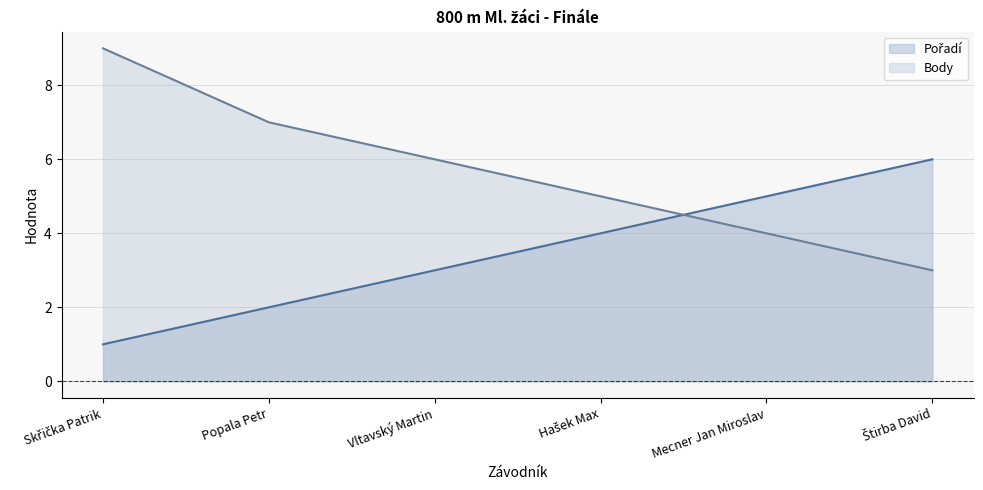

What is the maximum value for Body?

9